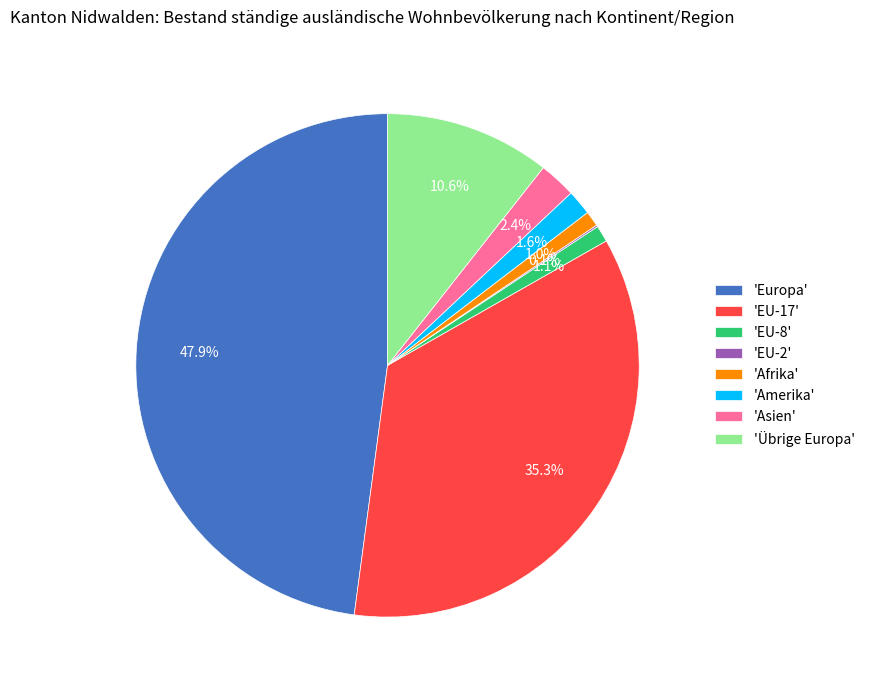

To the nearest percent, what is the difference between the largest and smallest slice percentages?

48%